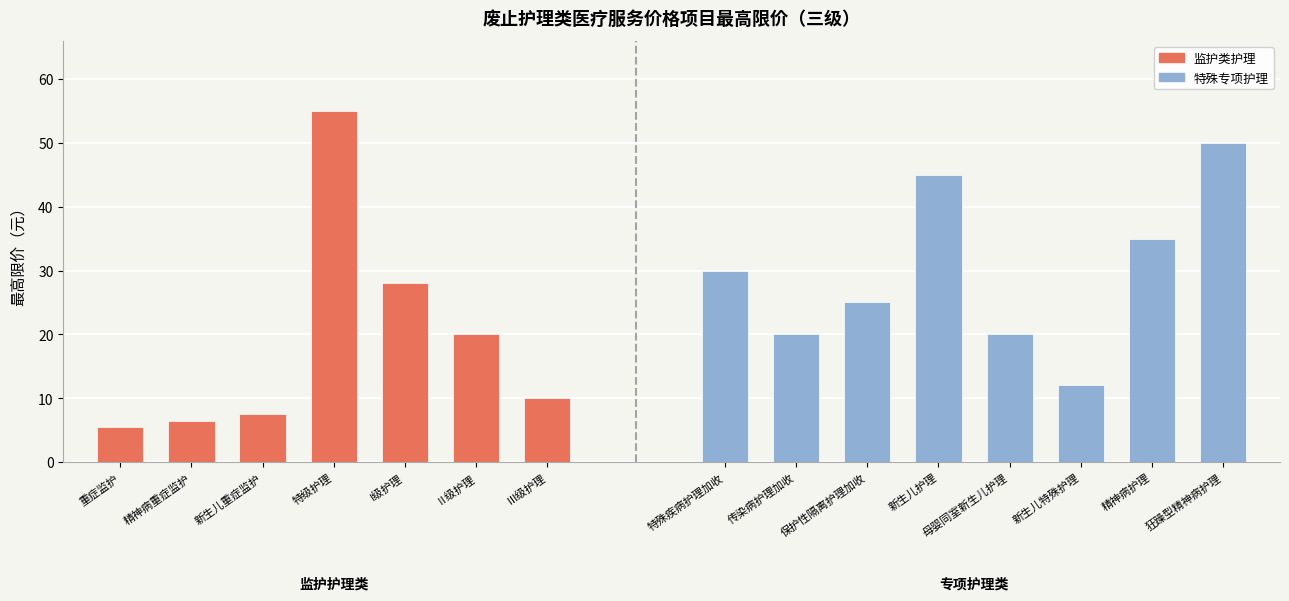

What is the label of the 6th bar from the right?

精神病护理